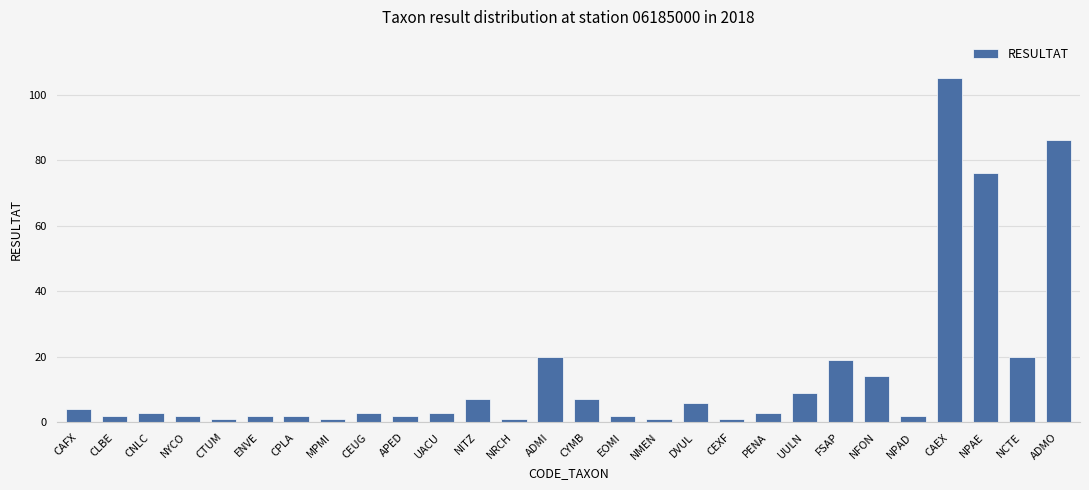

Is it true that the value at CAFX is 4?

True